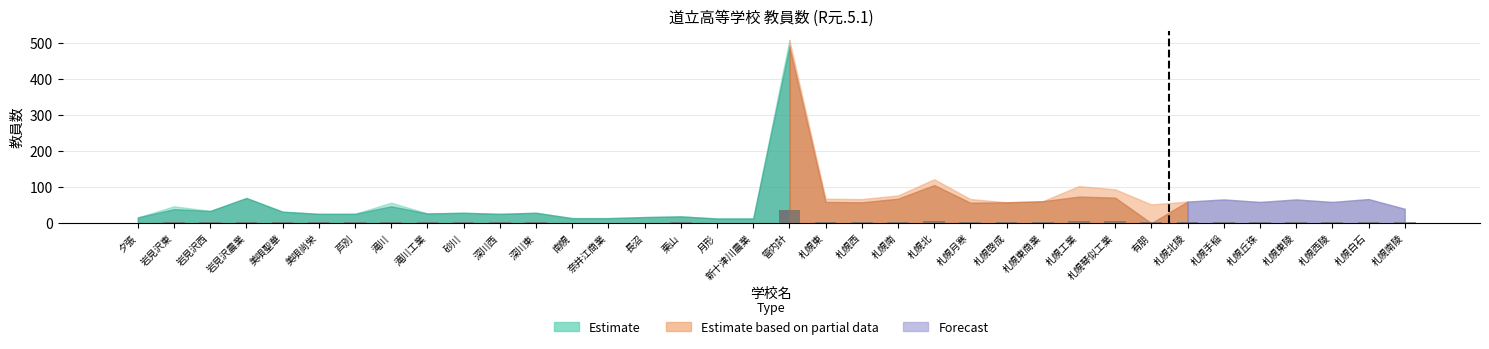

How many values are above zero?

15